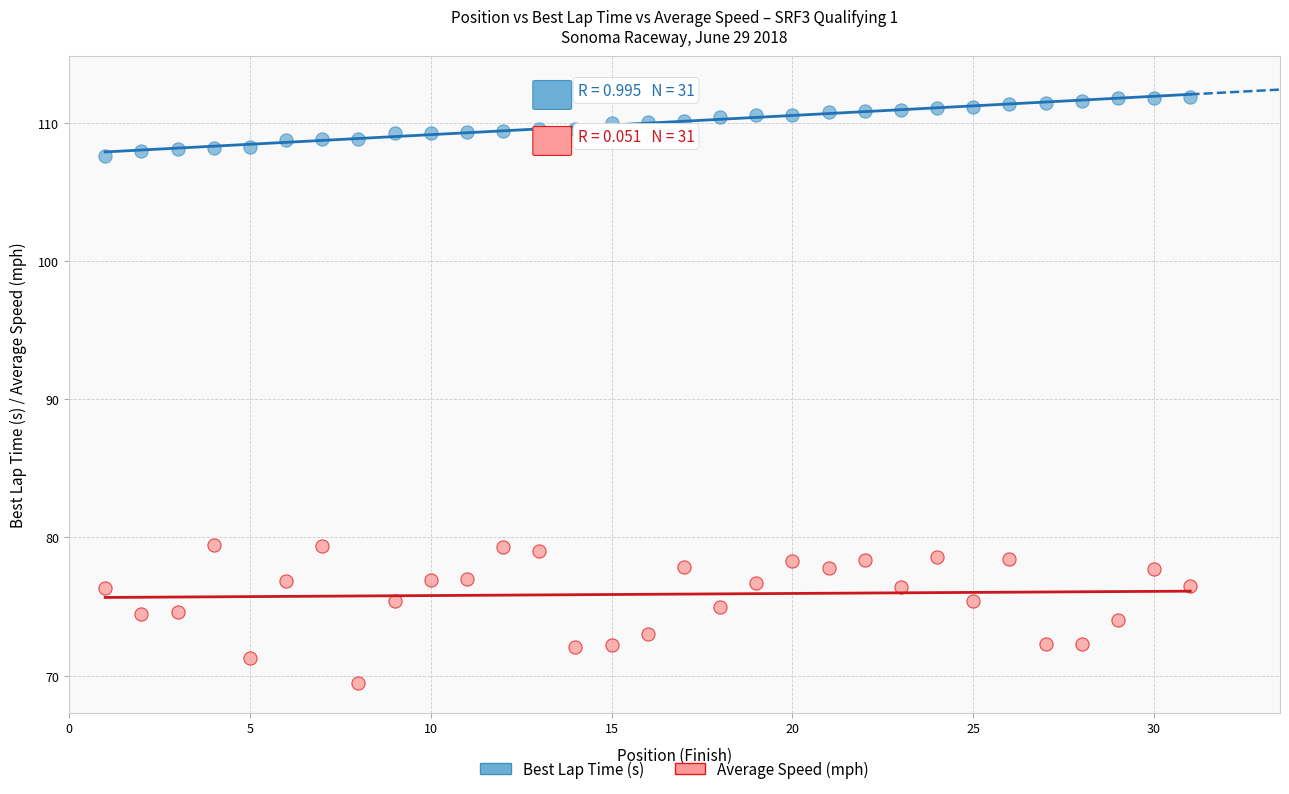

Across all data points, what is the range of X values (max minus min)?

30.0